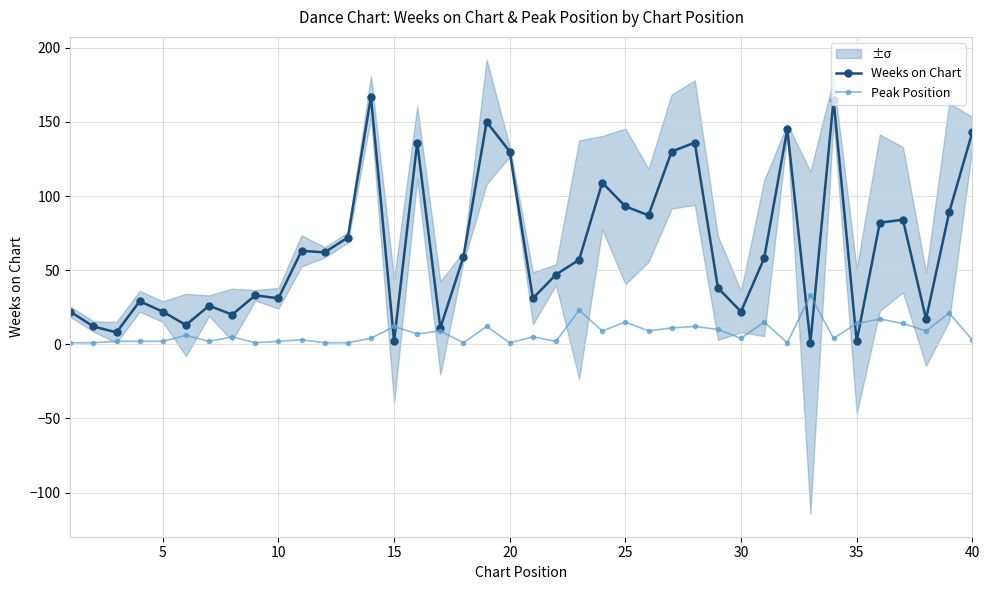

Does the chart display data point markers on the line(s)?

Yes